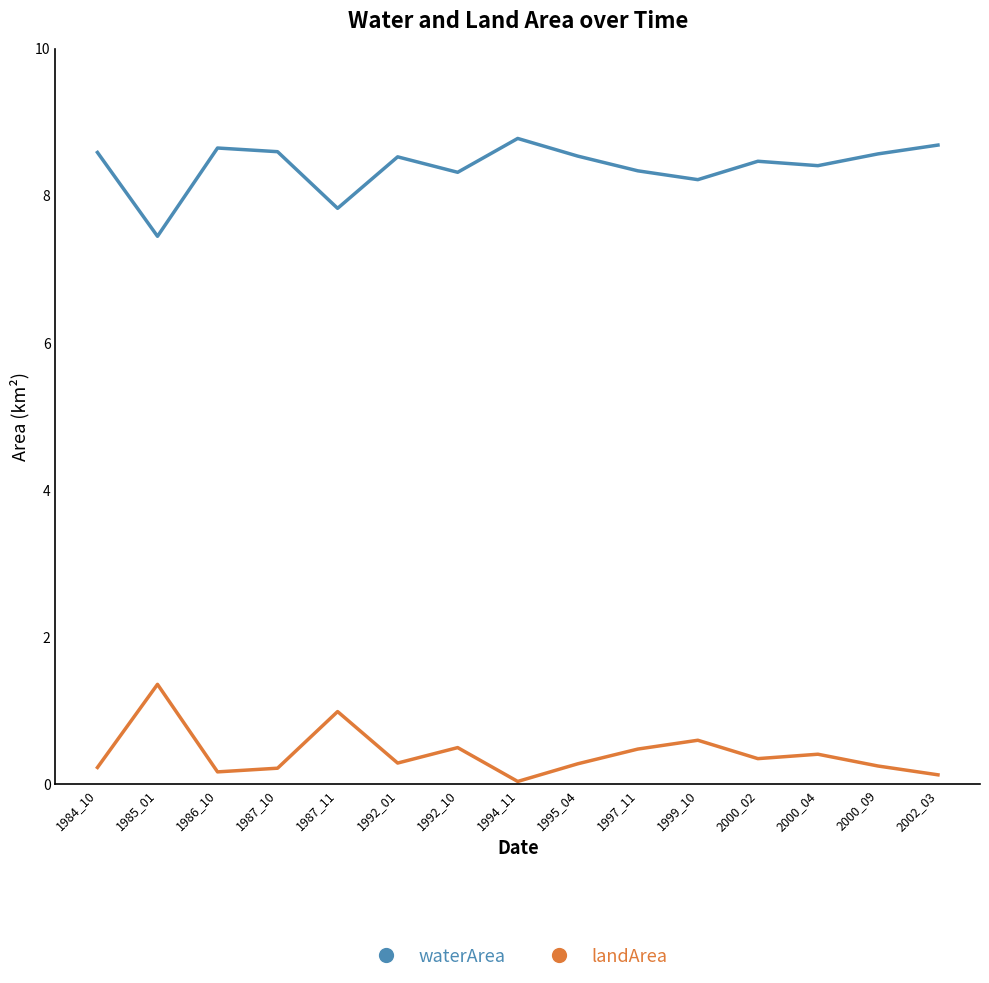

Rank the series by their average value, from highest to lowest.

waterArea, landArea